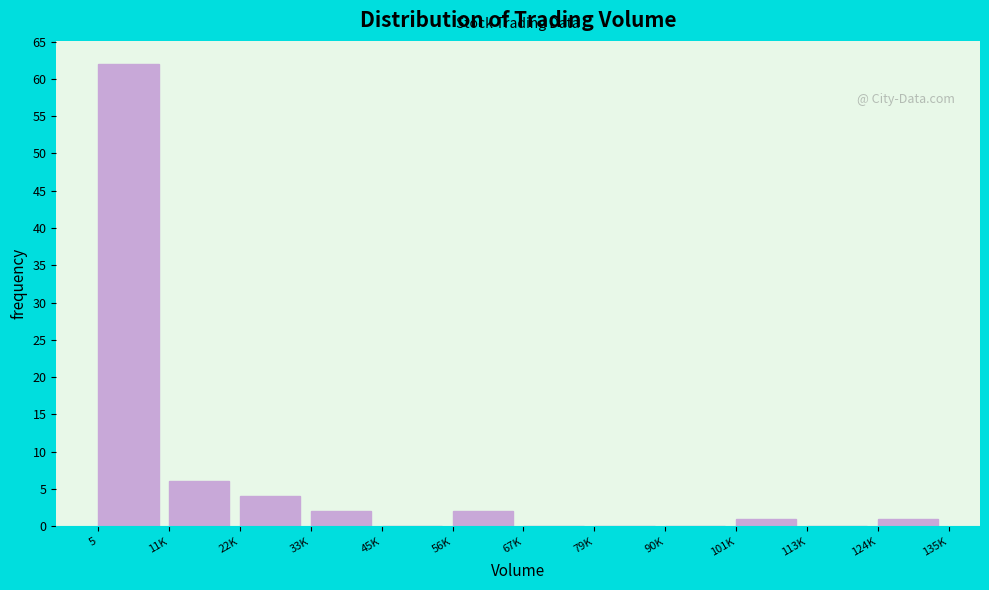

Reading right to left, list all the values displayed in this chart.

124K=1	113K=0	101K=1	90K=0	79K=0	67K=0	56K=2	45K=0	33K=2	22K=4	11K=6	5=62